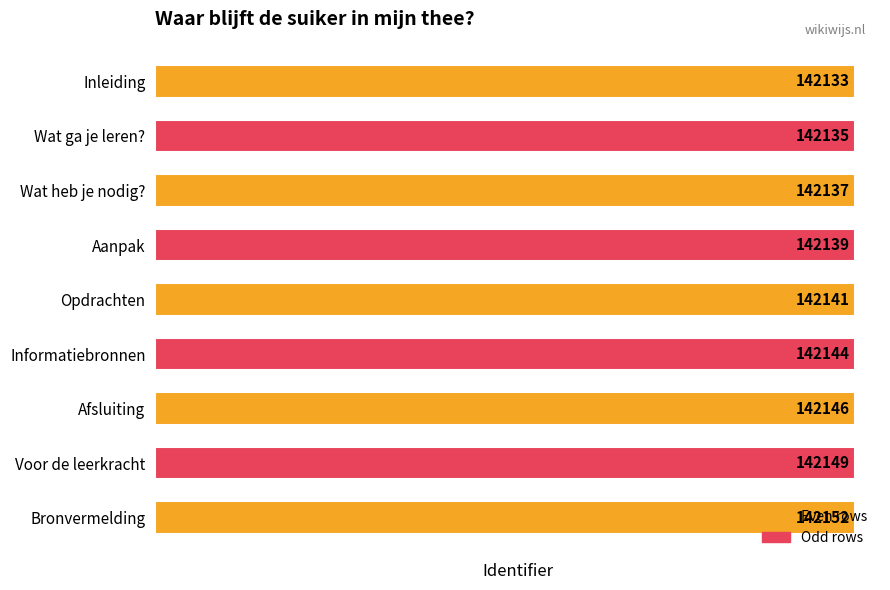

What is the change in value from Afsluiting to Bronvermelding?

+6